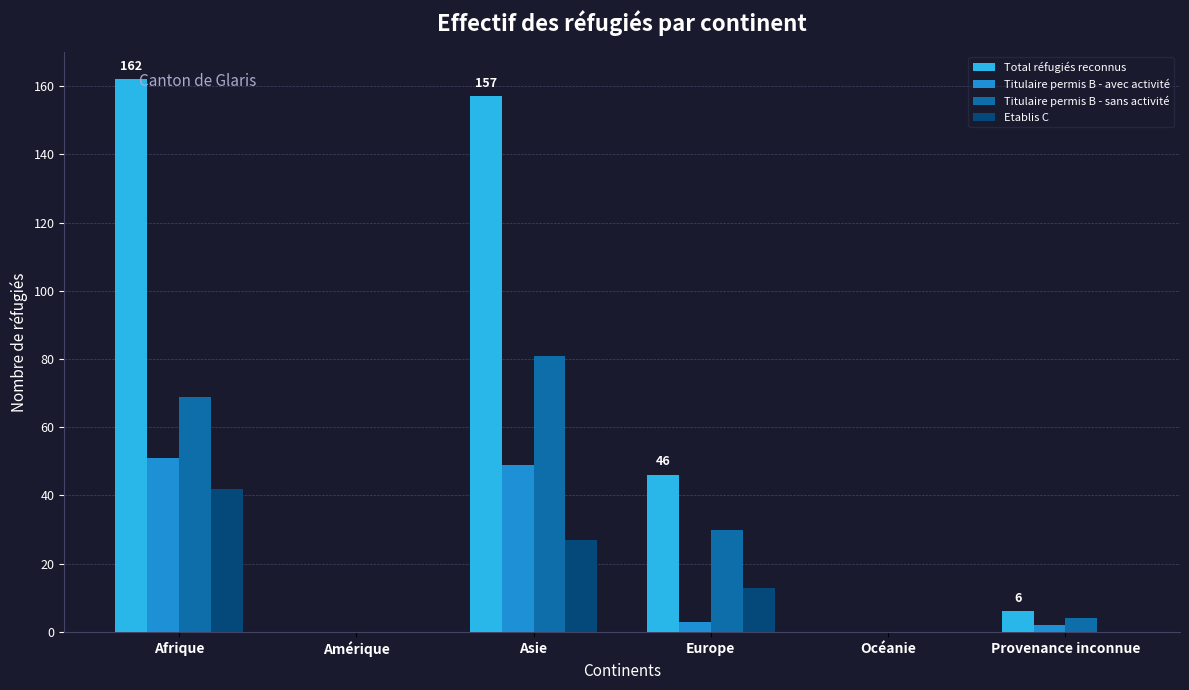

Which category has the highest value in the Titulaire permis B - sans activité series?

Asie